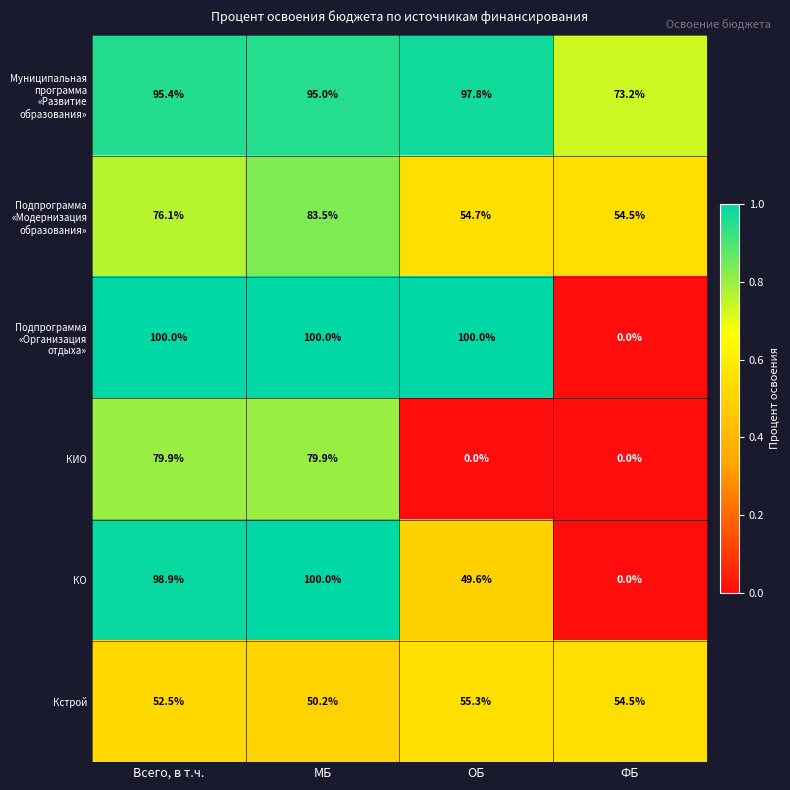

Which category has the highest value in the КО series?

МБ